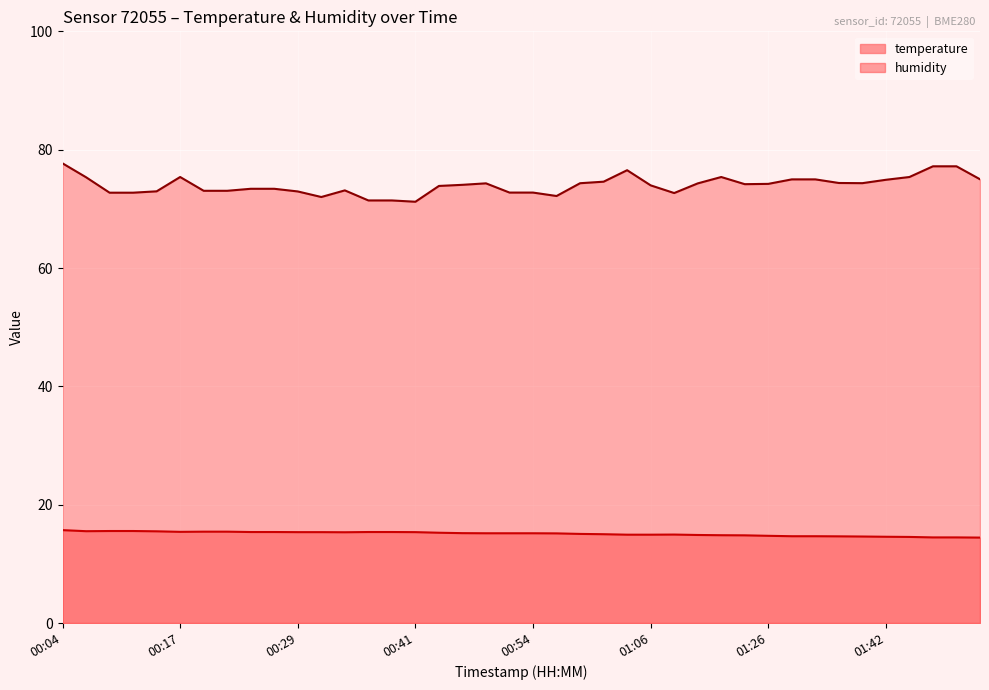

Which has a higher value, 00:36 or 00:41?

00:36